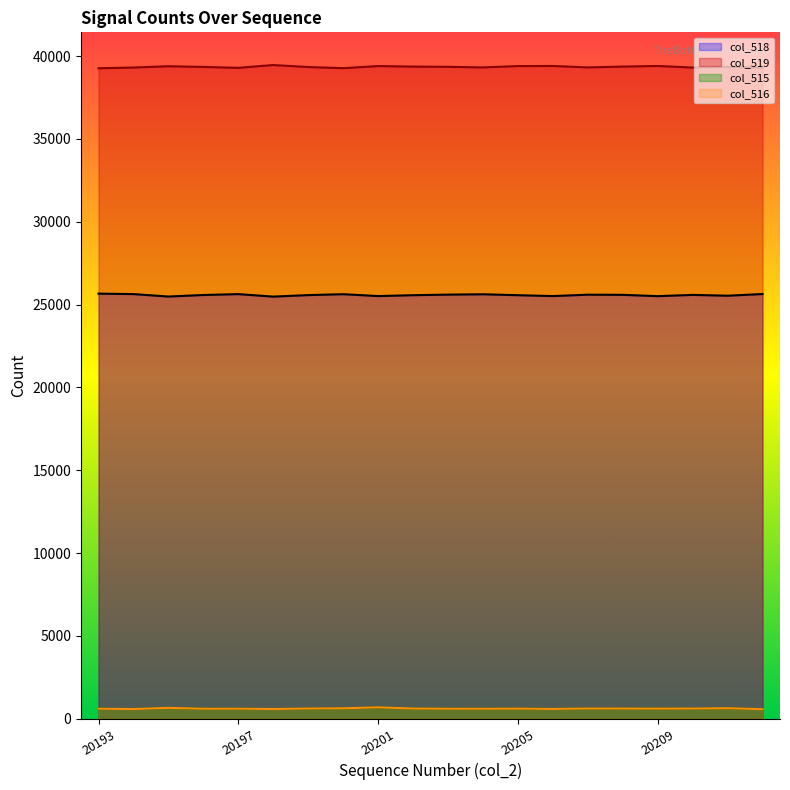

True or false: col_518 and col_519 cross at least once.

False